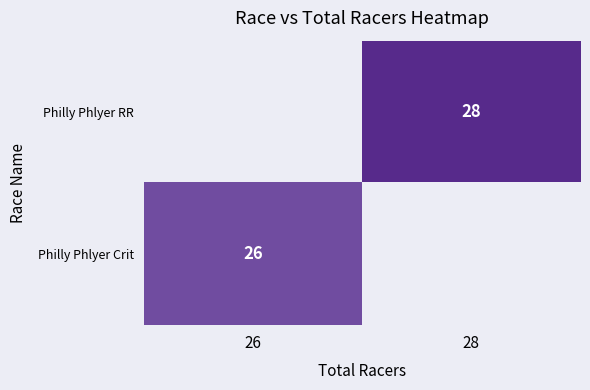

The value of Philly Phlyer Crit at 26 is 10. True or false?

False